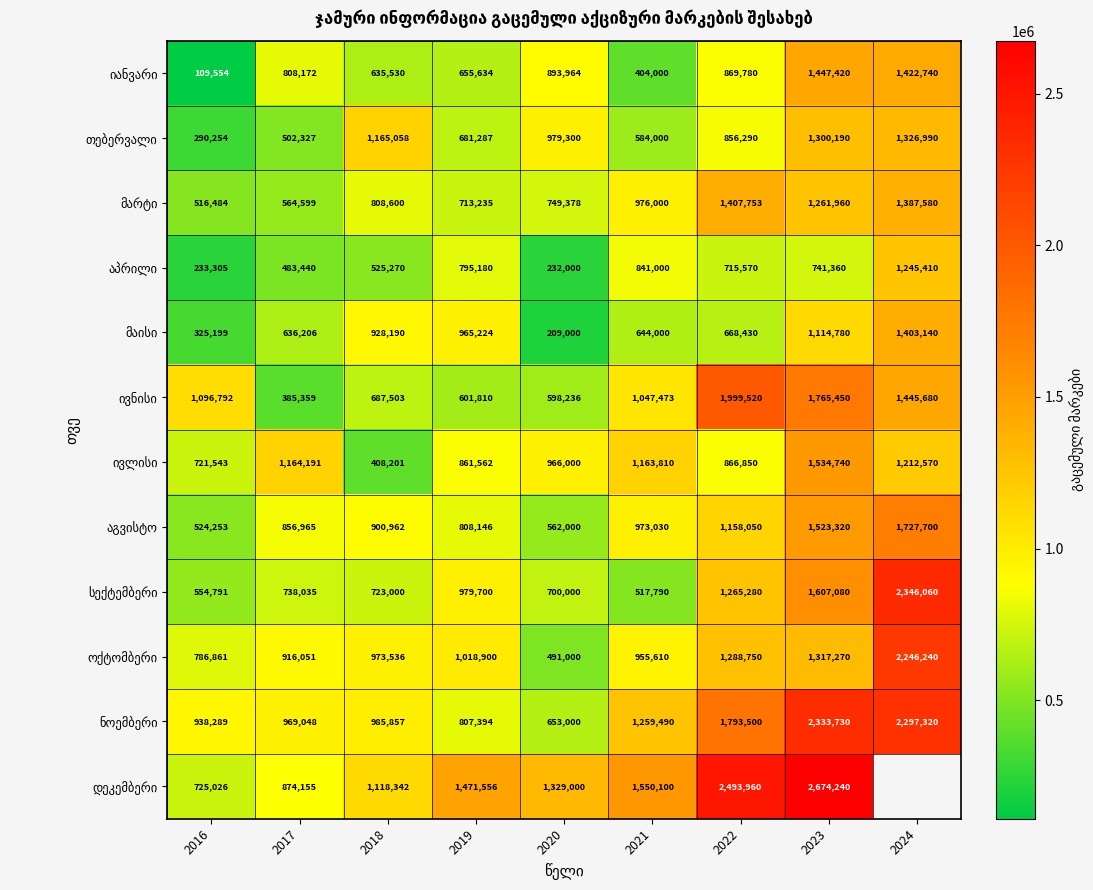

What is the spread (max minus min) of values at 2023?

1932880